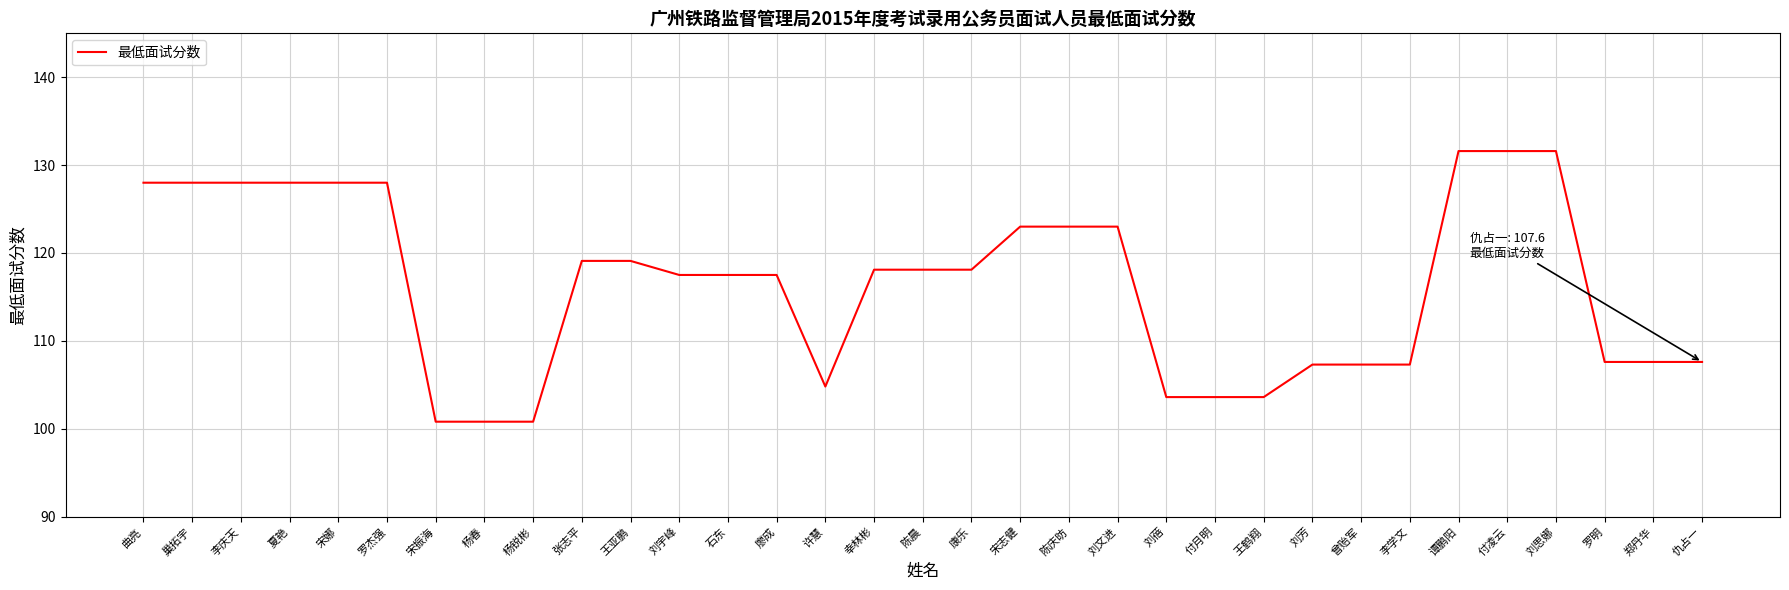

The chart shows a value of 128.0 at 巢拓宇. True or false?

True